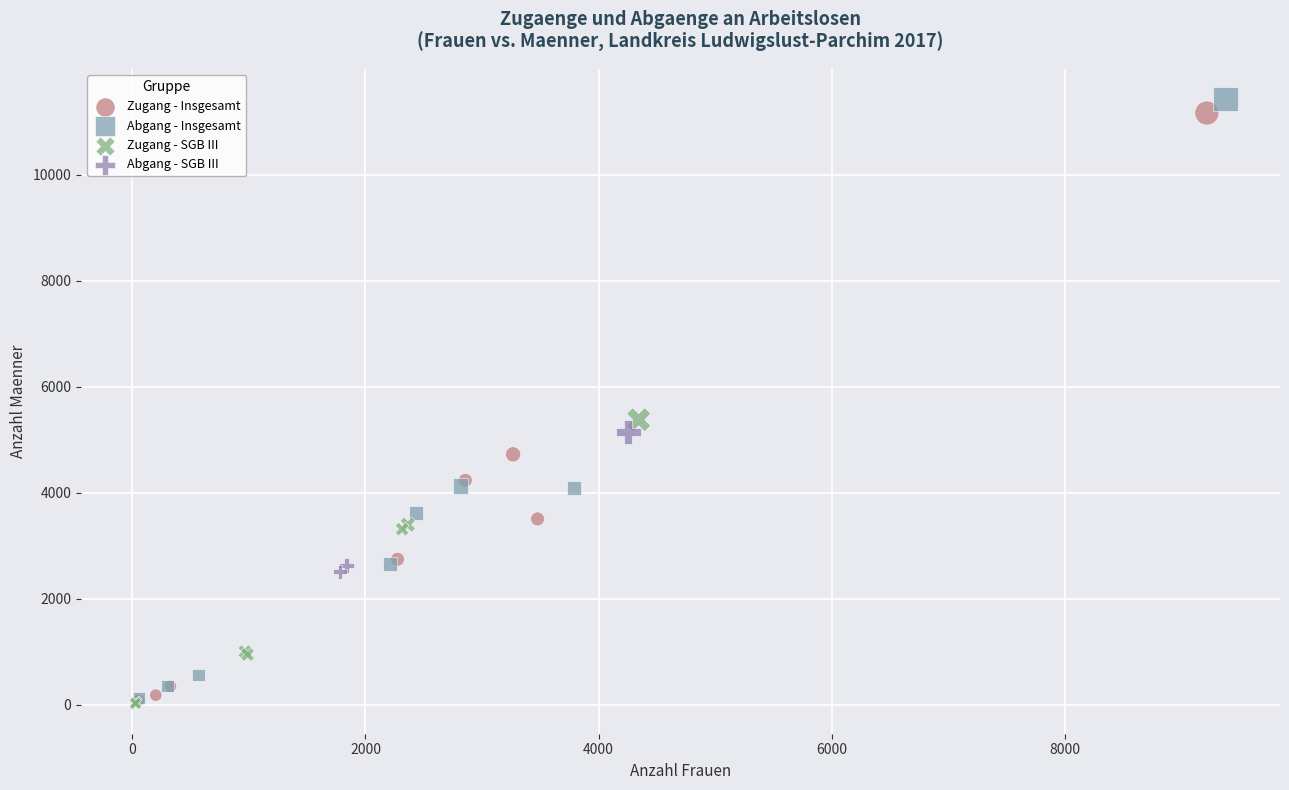

Which series has the widest spread of Y values?

Abgang - Insgesamt